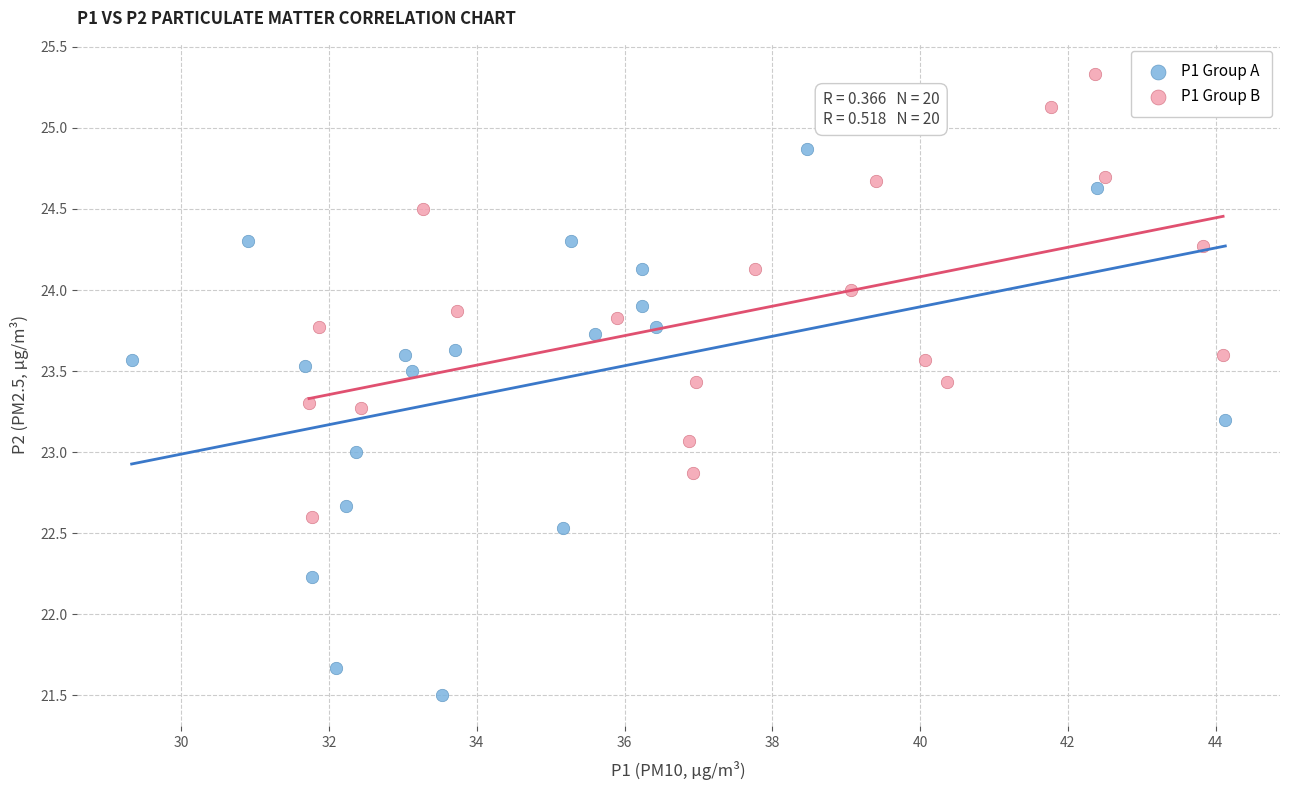

Which series contains the highest Y value?

P1 Group B